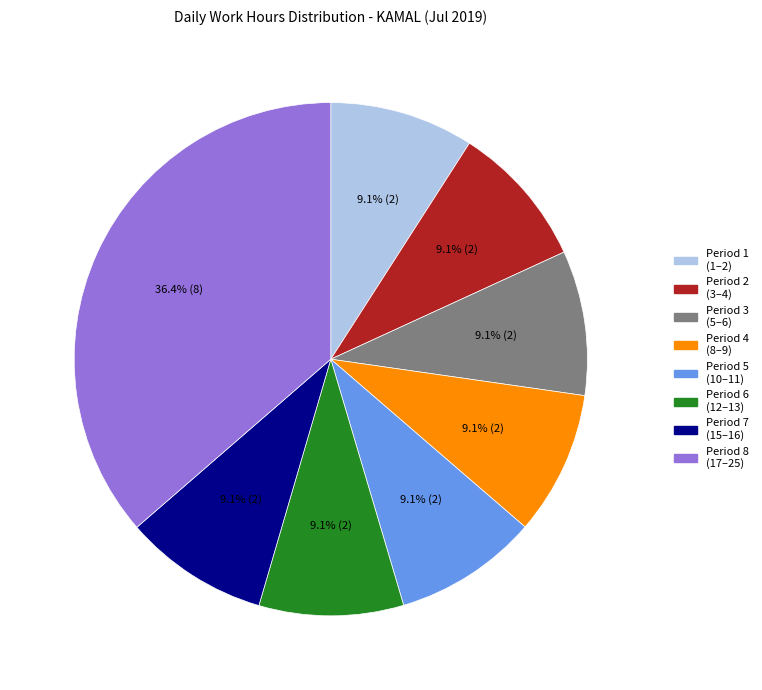

What percentage is NOT represented by Period 7 (15–16)?

90.9%